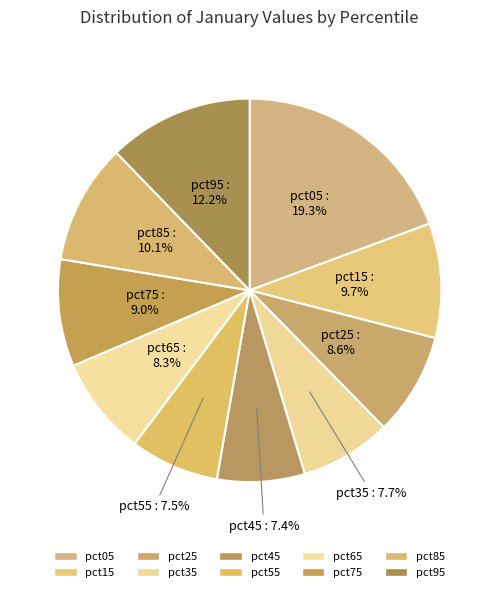

To the nearest percent, what is the average slice percentage?

10%